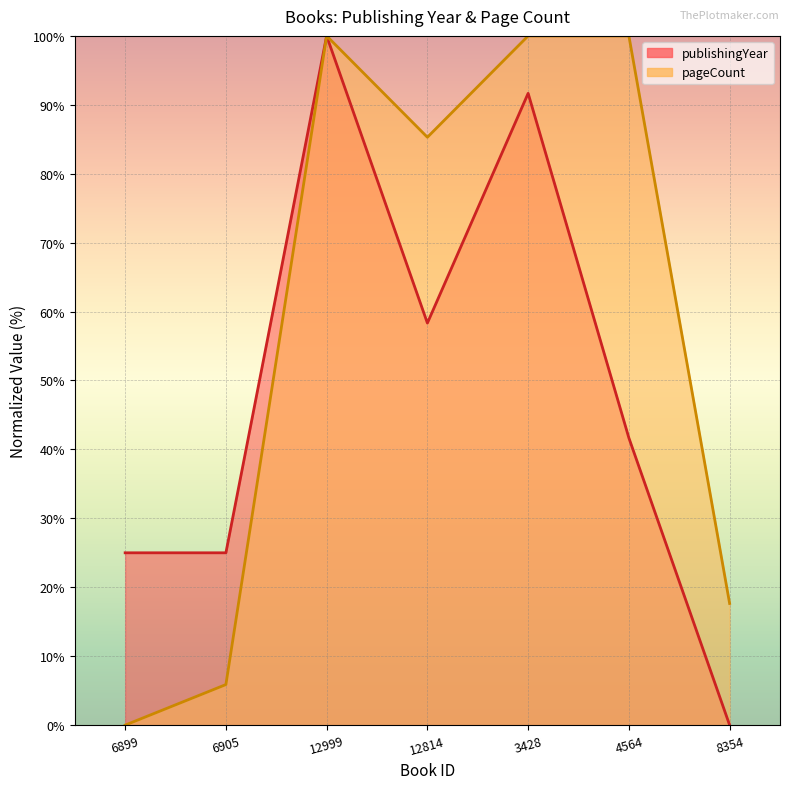

Which label corresponds to the largest value in the chart?

12999